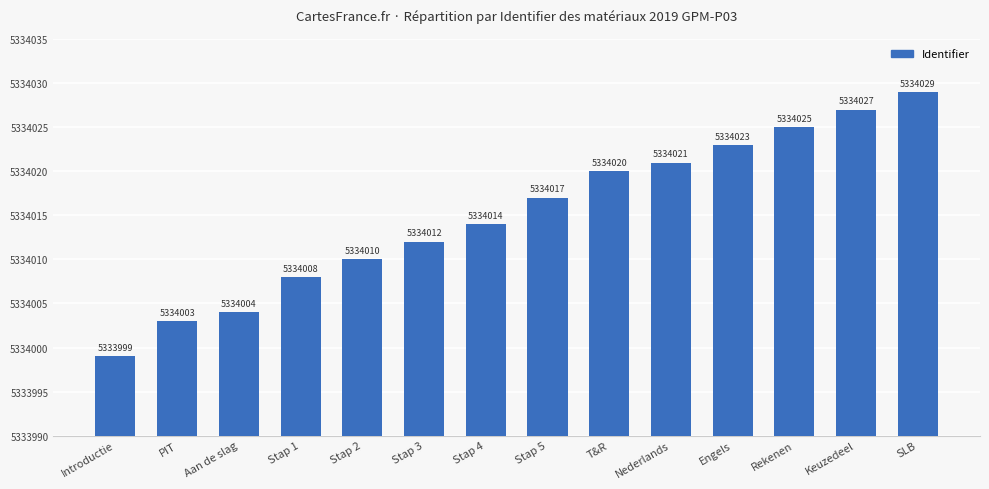

How many data points are less than 5334017?

7